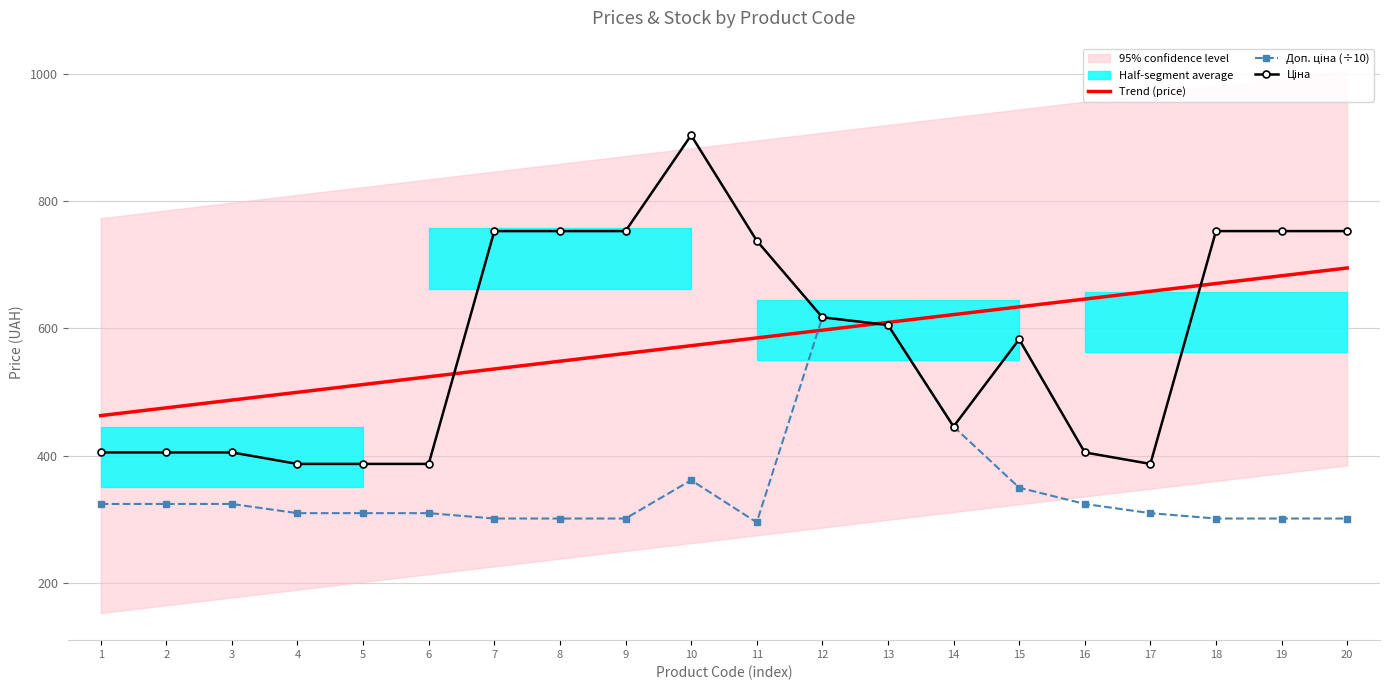

After their last crossing, which series has the higher values: Доп. ціна (÷10) or Trend (price)?

Trend (price)